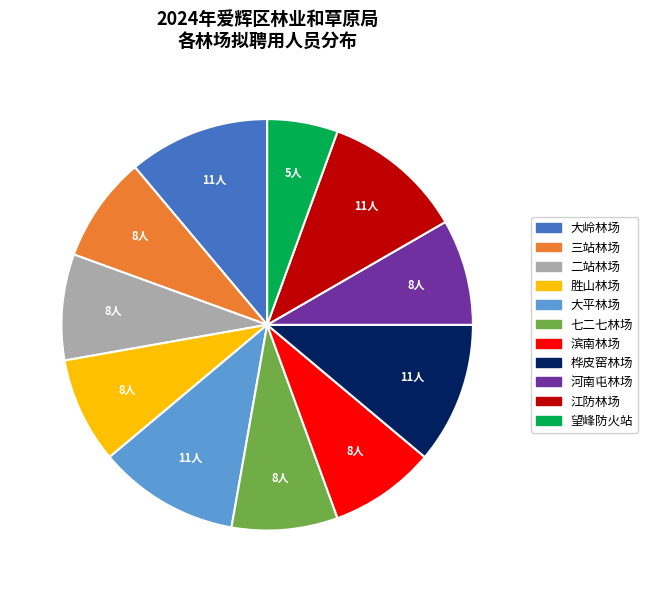

Does any single category account for the majority?

No